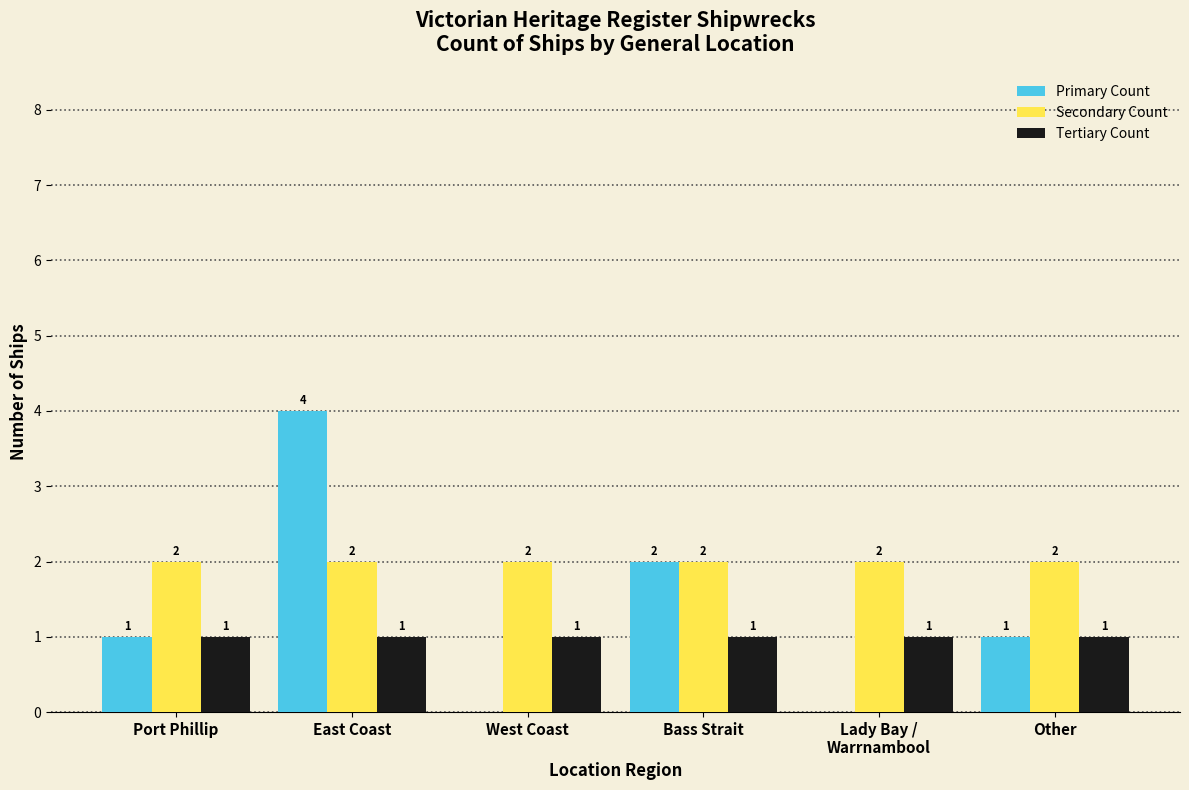

Between Bass Strait and Other, which series saw the biggest shift?

Primary Count